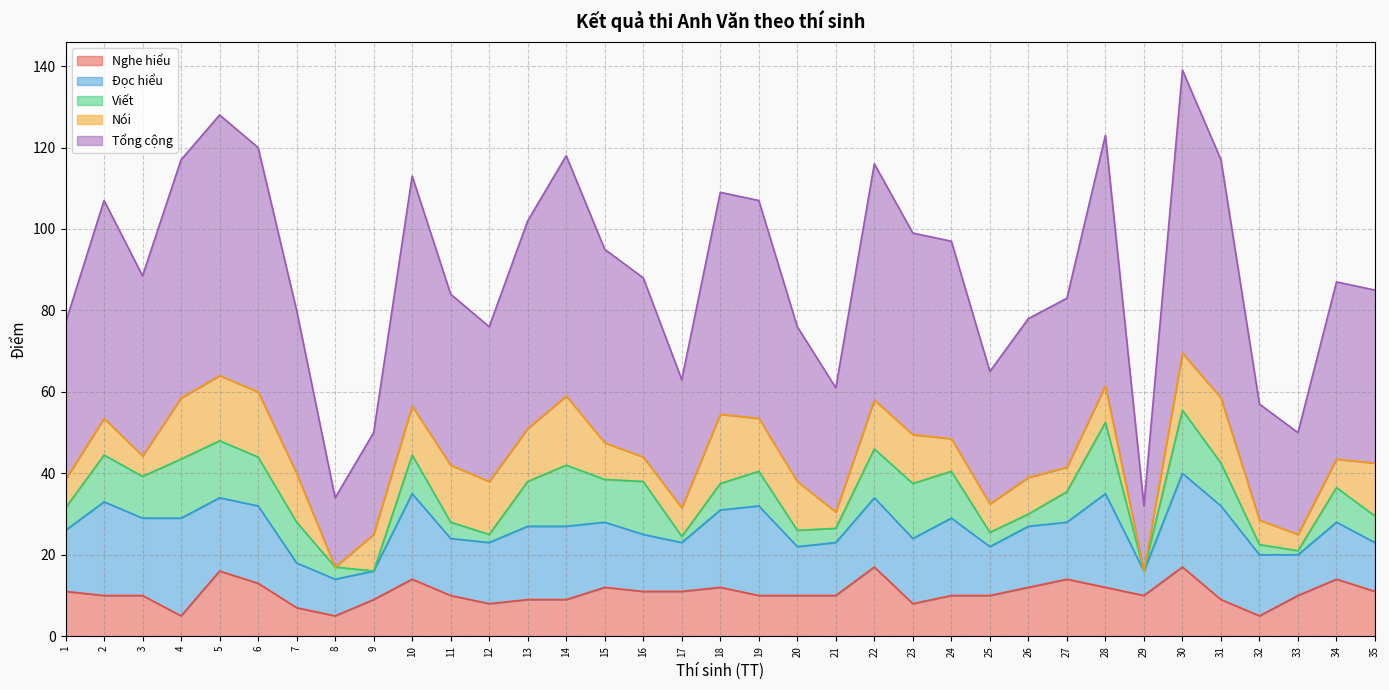

True or false: Nói and Đọc hiểu intersect in this chart.

True